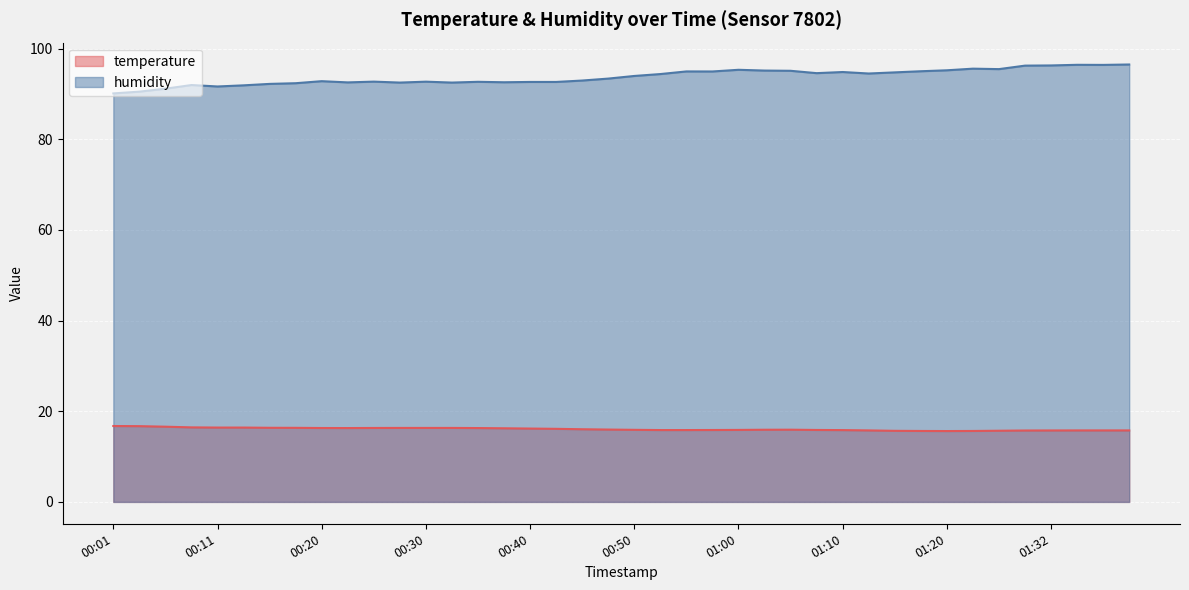

What is the approximate value of humidity at 00:08?

92.0